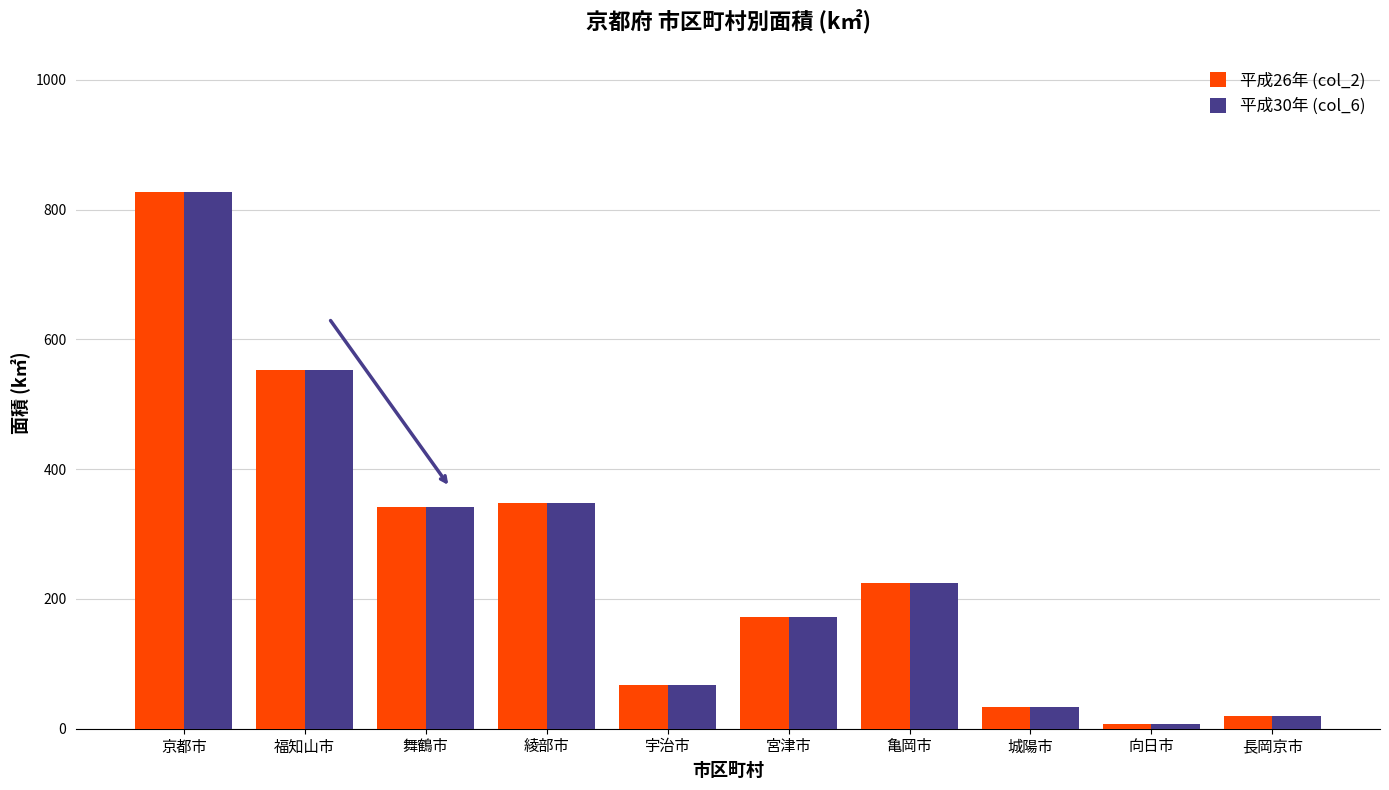

What is the difference between the maximum and minimum values in the 平成30年 (col_6) series?

820.1